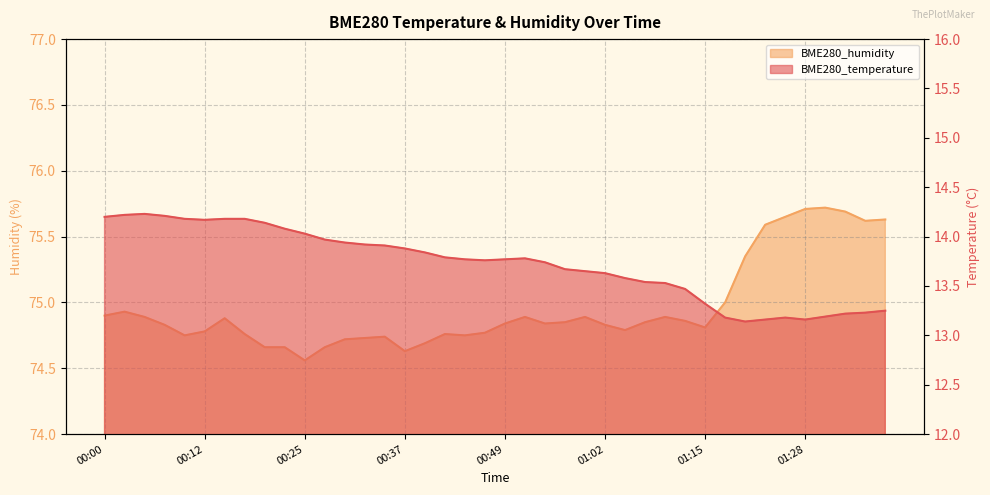

Where is the first local minimum for BME280_humidity?

00:10